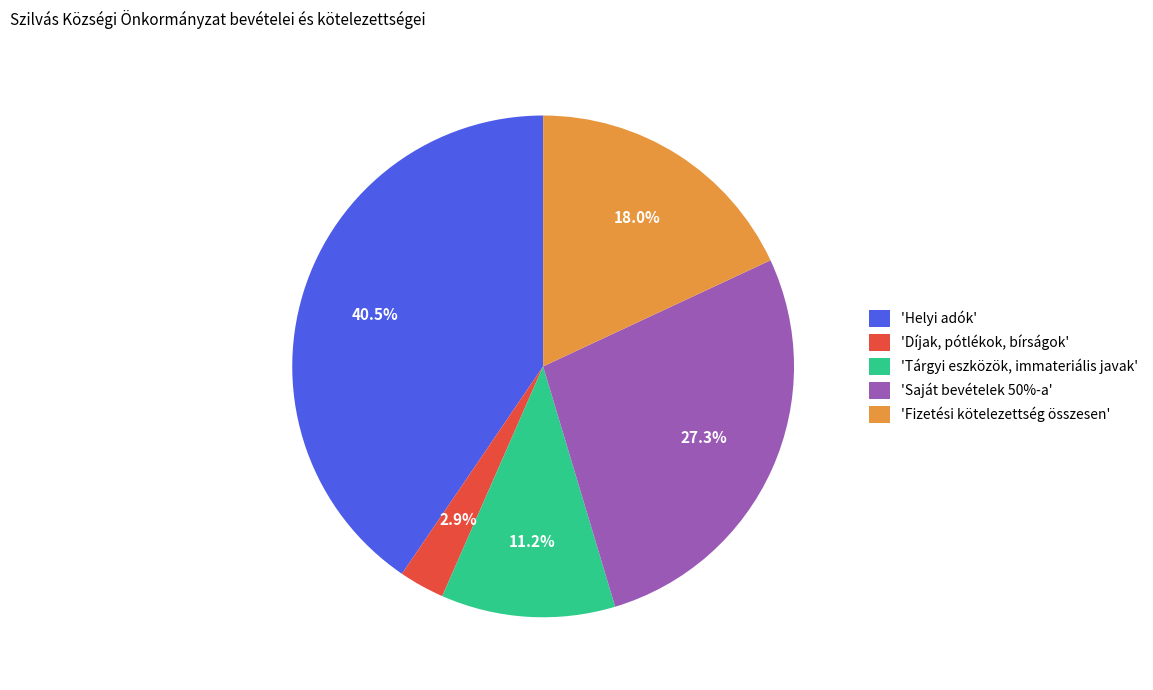

Which has a higher value, 'Saját bevételek 50%-a' or 'Helyi adók'?

'Helyi adók'